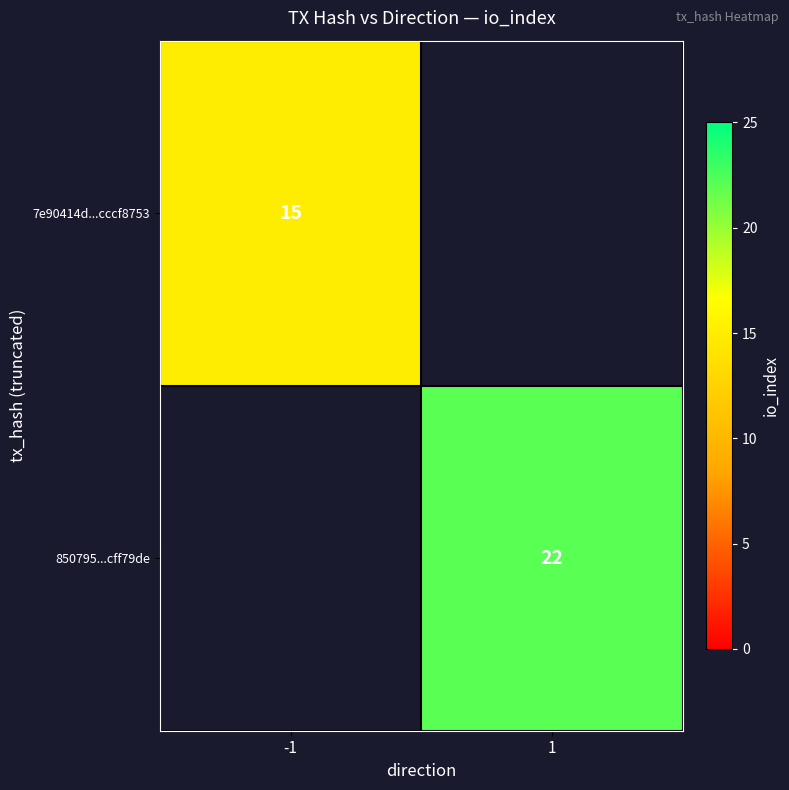

Is it true that 850795...cff79de equals 22 at 1?

True